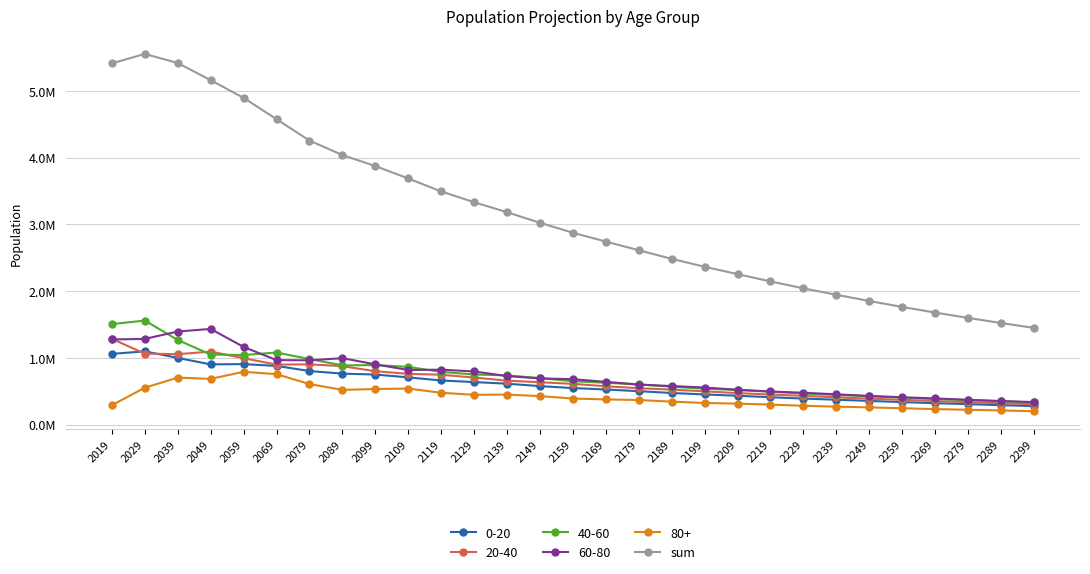

At which category does the chart reach its peak across all series?

2029